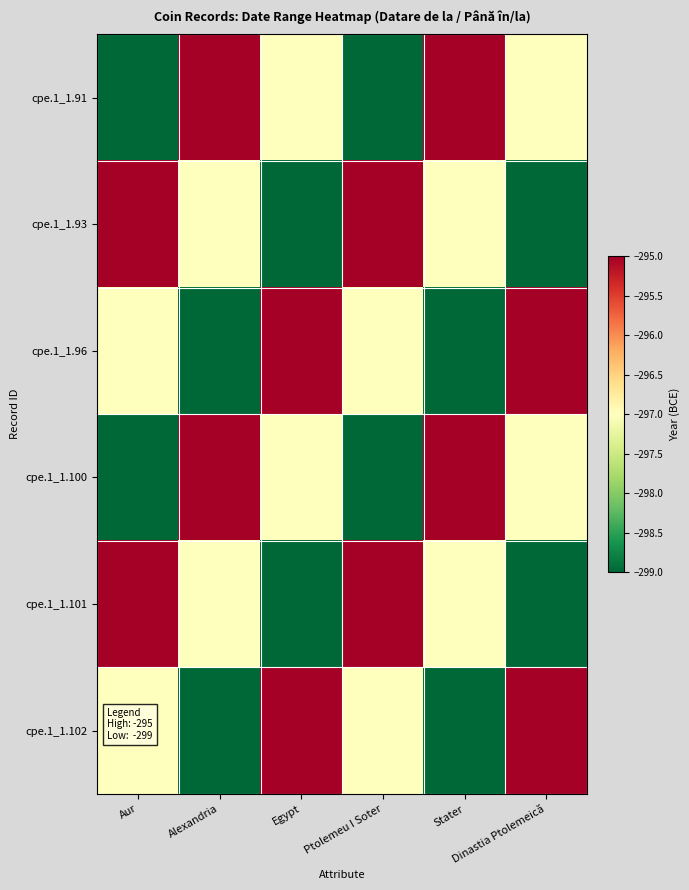

At which category is the sum across all series the highest?

Aur